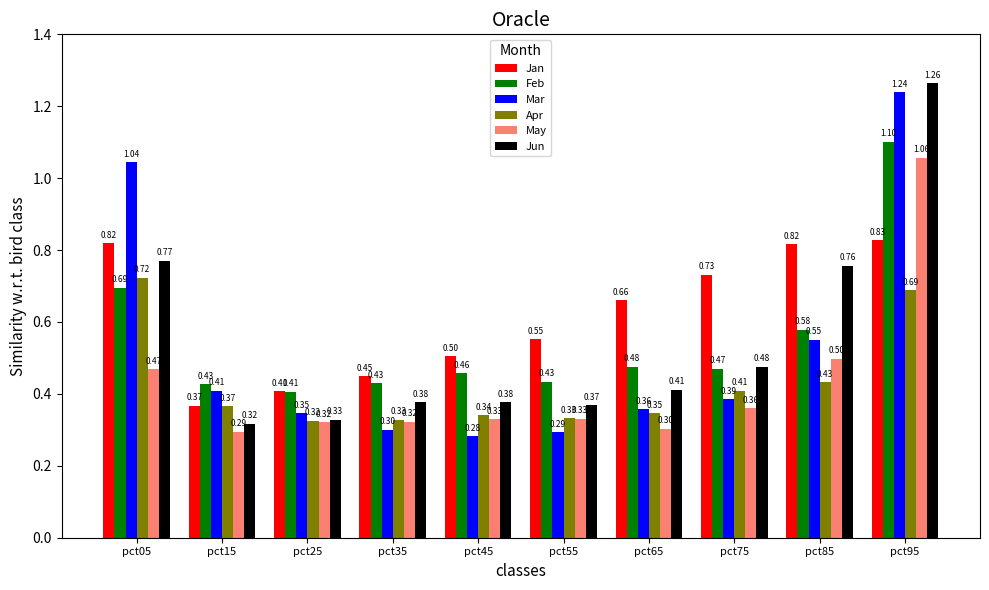

Which series has the largest range (max minus min)?

Mar